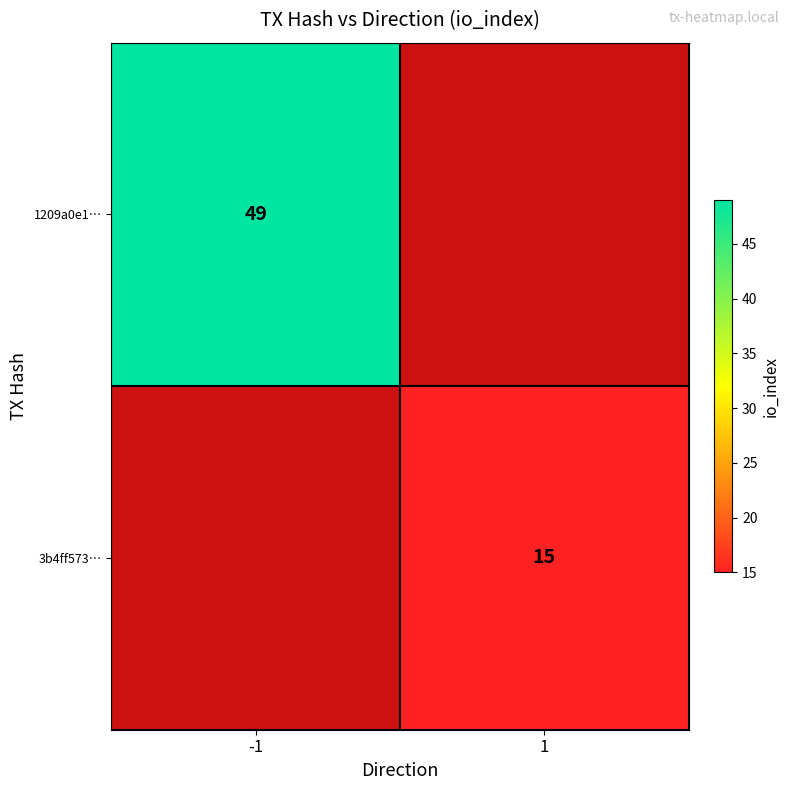

Which label corresponds to the largest value in the chart?

-1